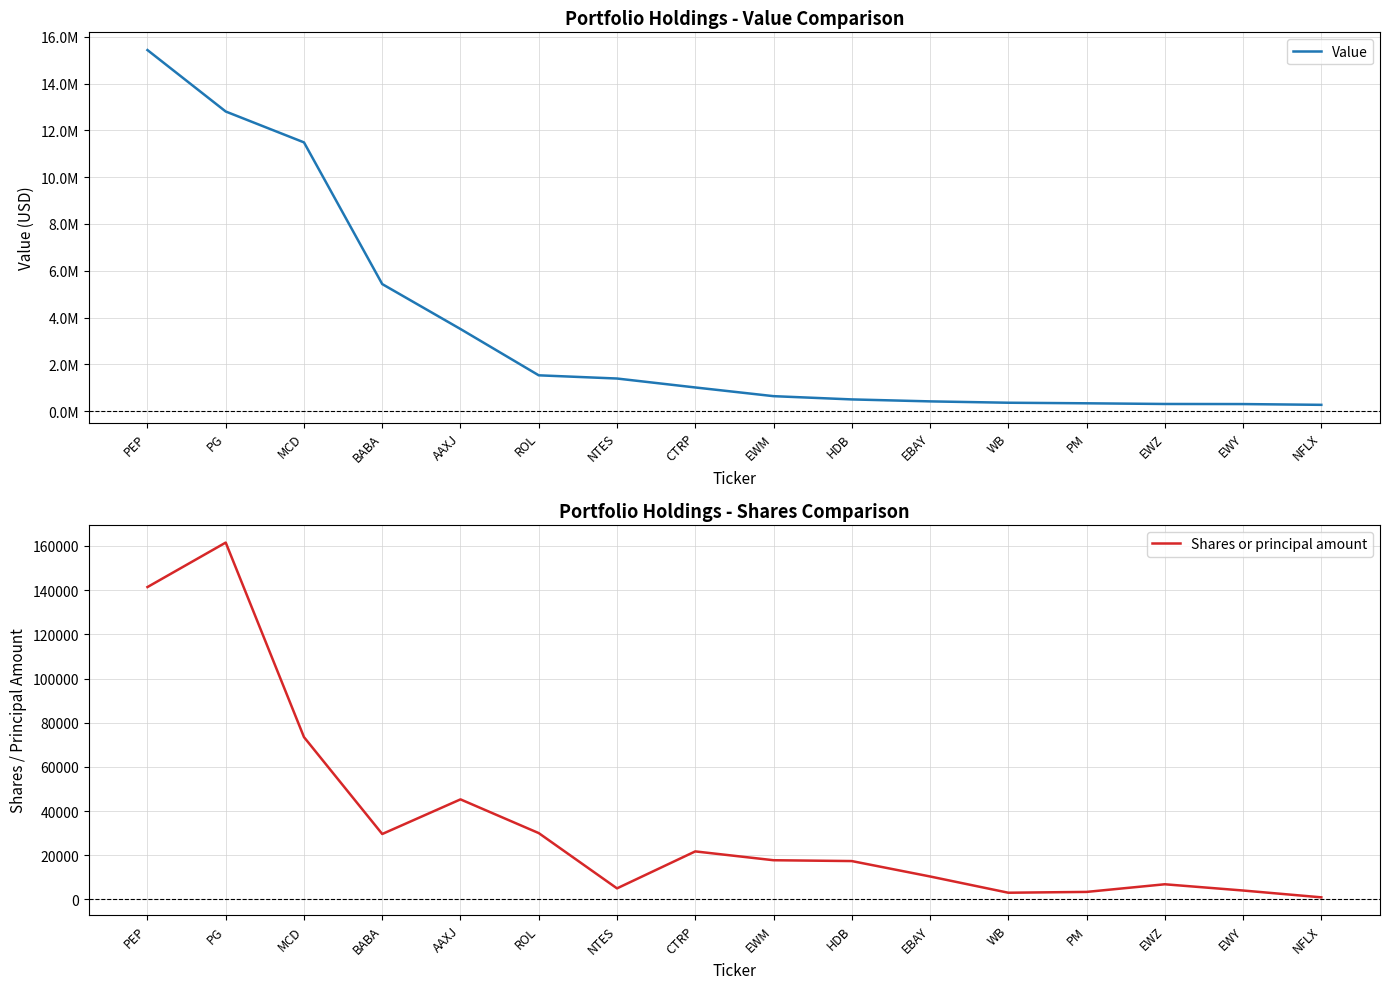

What is the average value of the Value series?

3483562